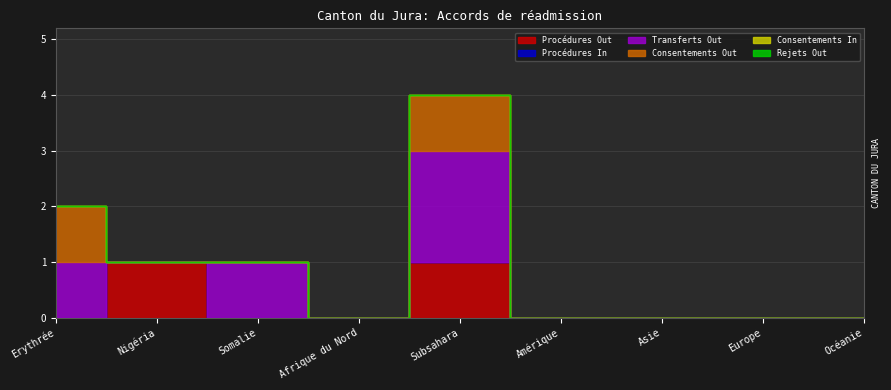

Count the number of categories in the chart.

9